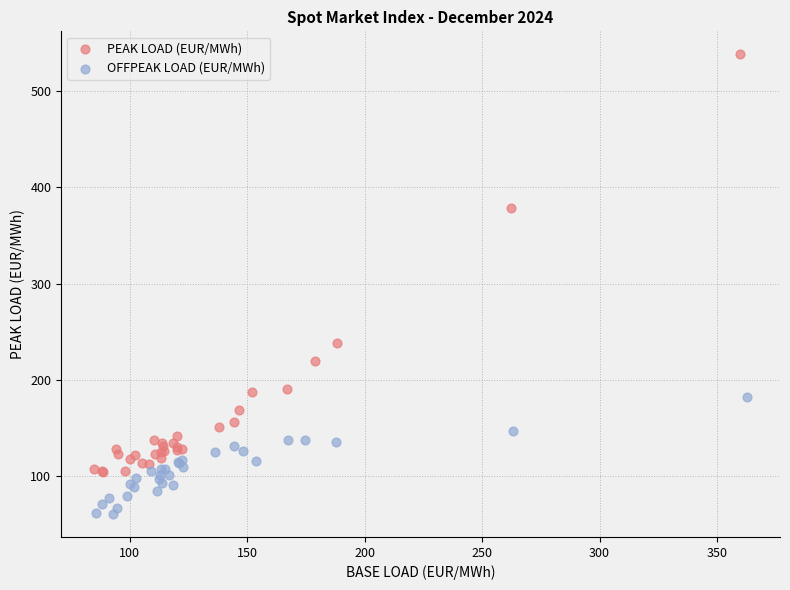

Which series contains the highest Y value?

PEAK LOAD (EUR/MWh)